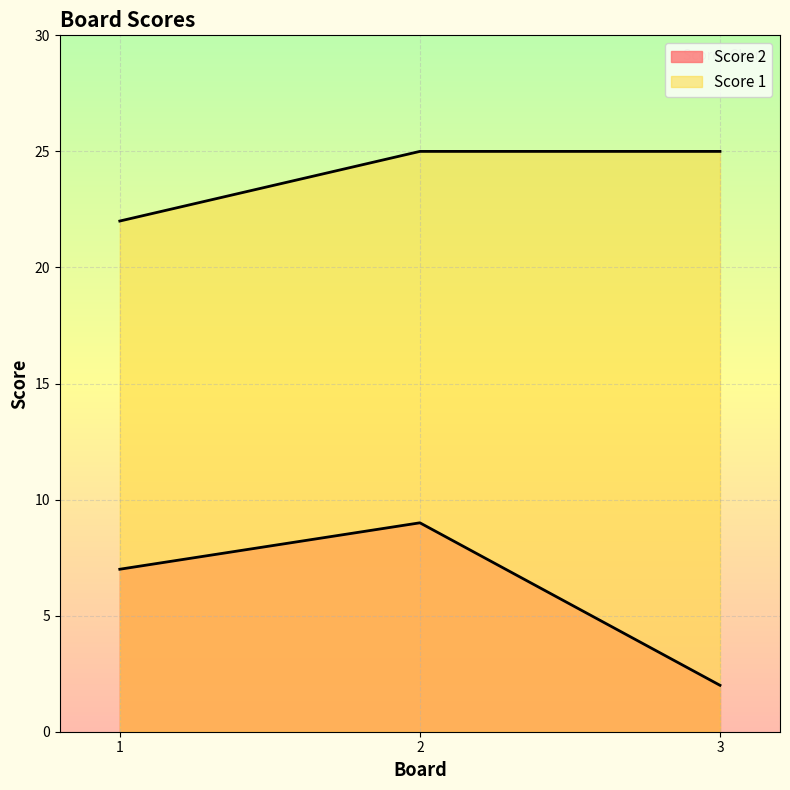

Count the number of data series in this chart.

2